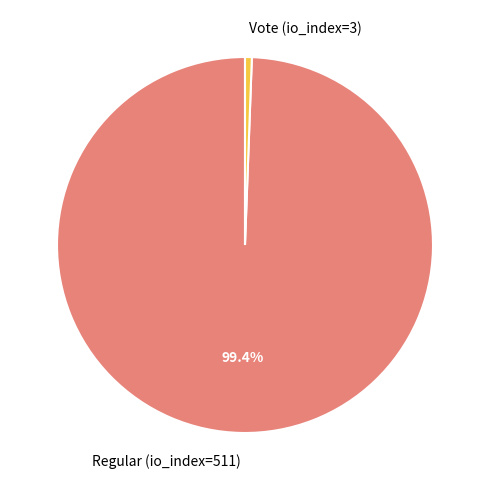

To the nearest percent, what is the average slice percentage?

50%